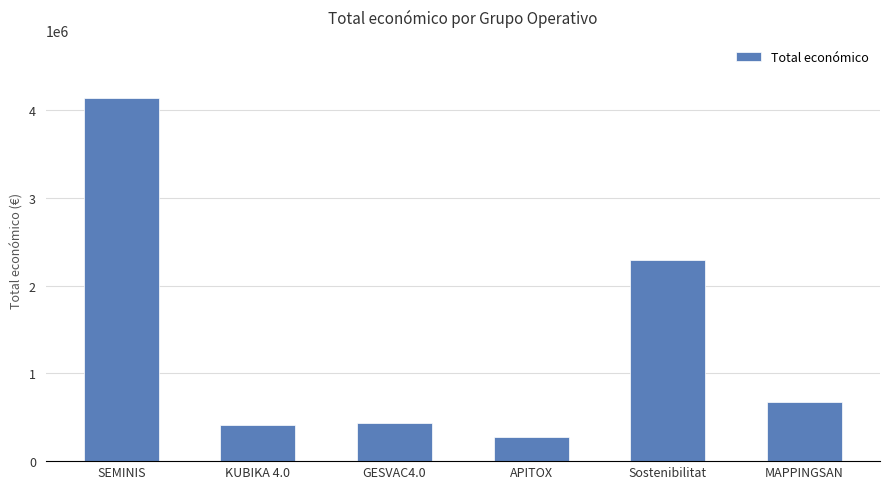

What is the minimum value shown in the chart?

271552